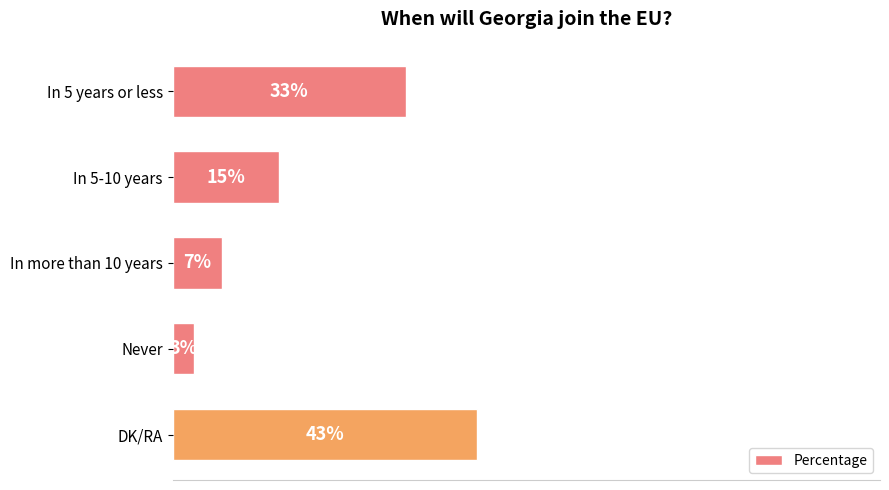

Rank the categories by value from lowest to highest.

Never, In more than 10 years, In 5-10 years, In 5 years or less, DK/RA